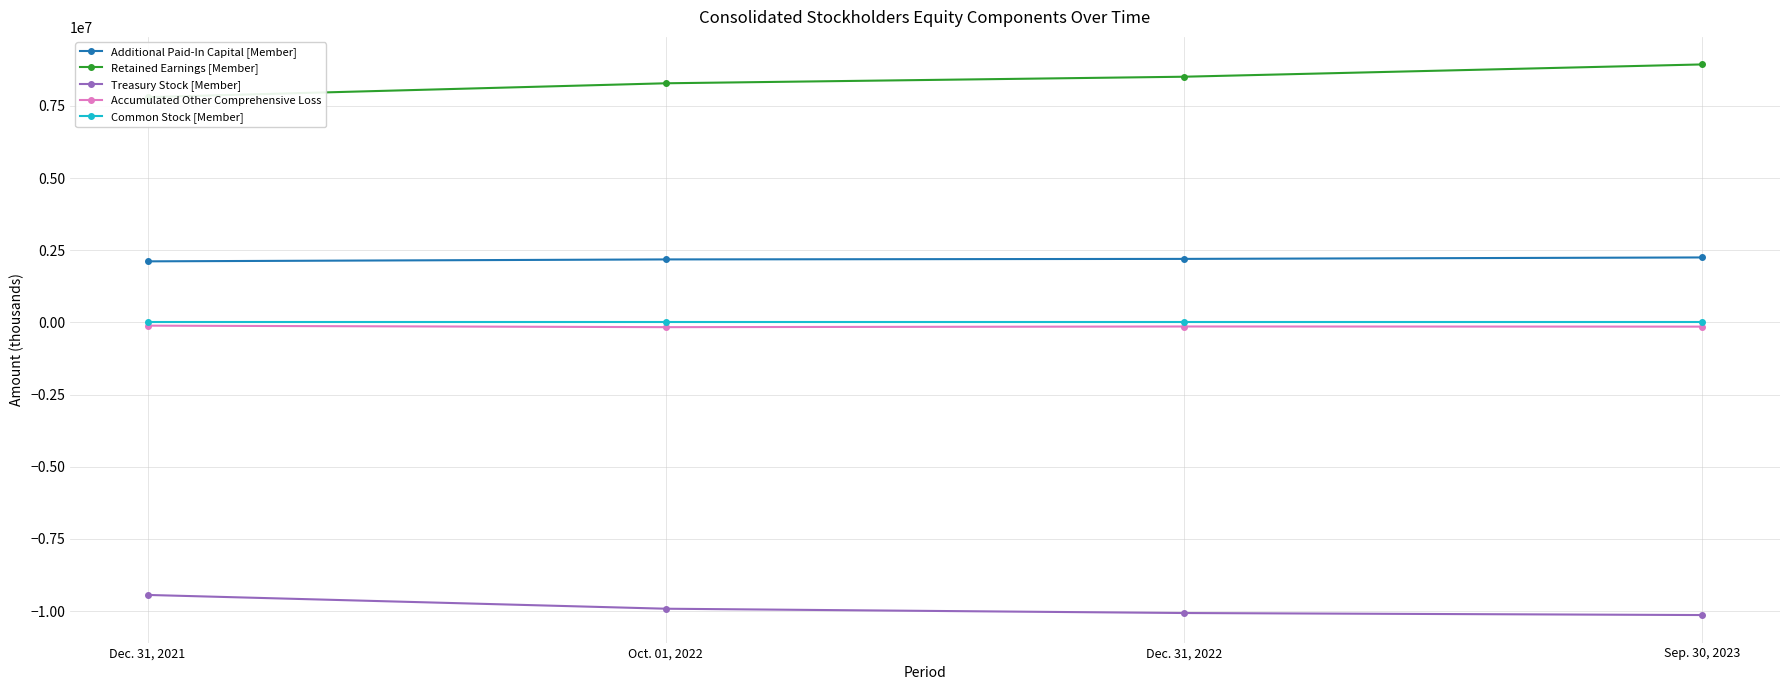

What value does the Accumulated Other Comprehensive Loss series have at Sep. 30, 2023, to the nearest 10?

-146300